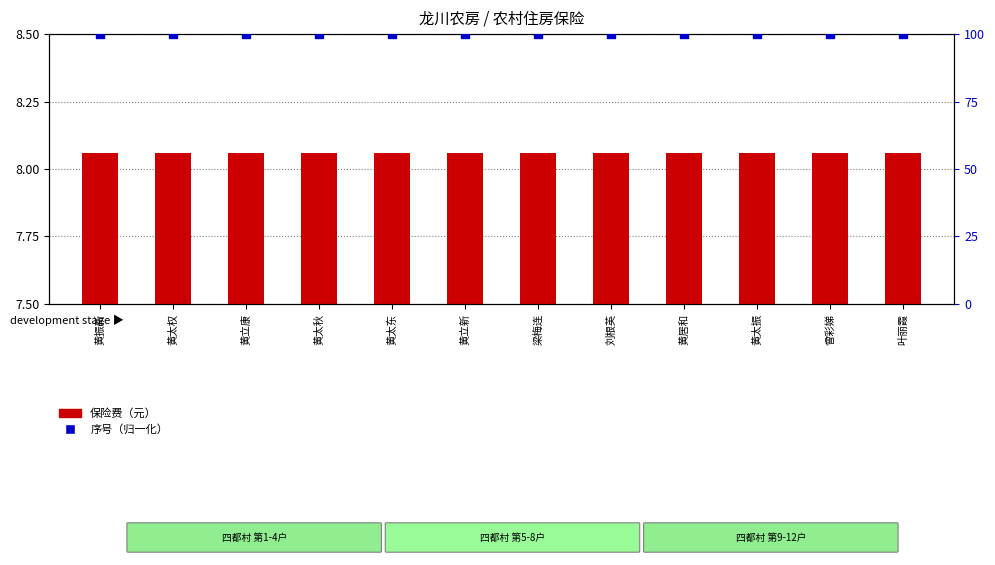

At how many categories does at least one series exceed 51?

12